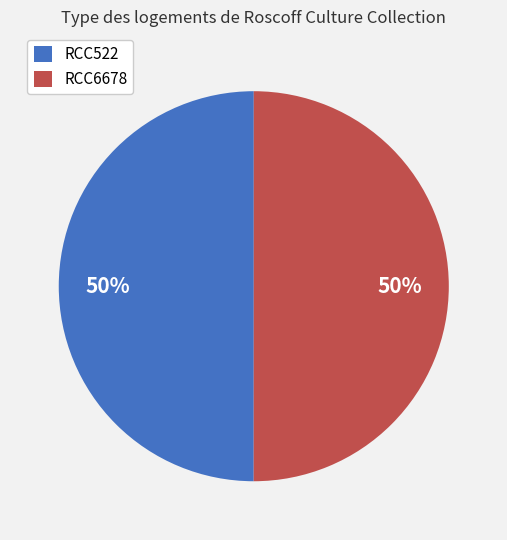

To the nearest percent, what is the average slice percentage?

50%